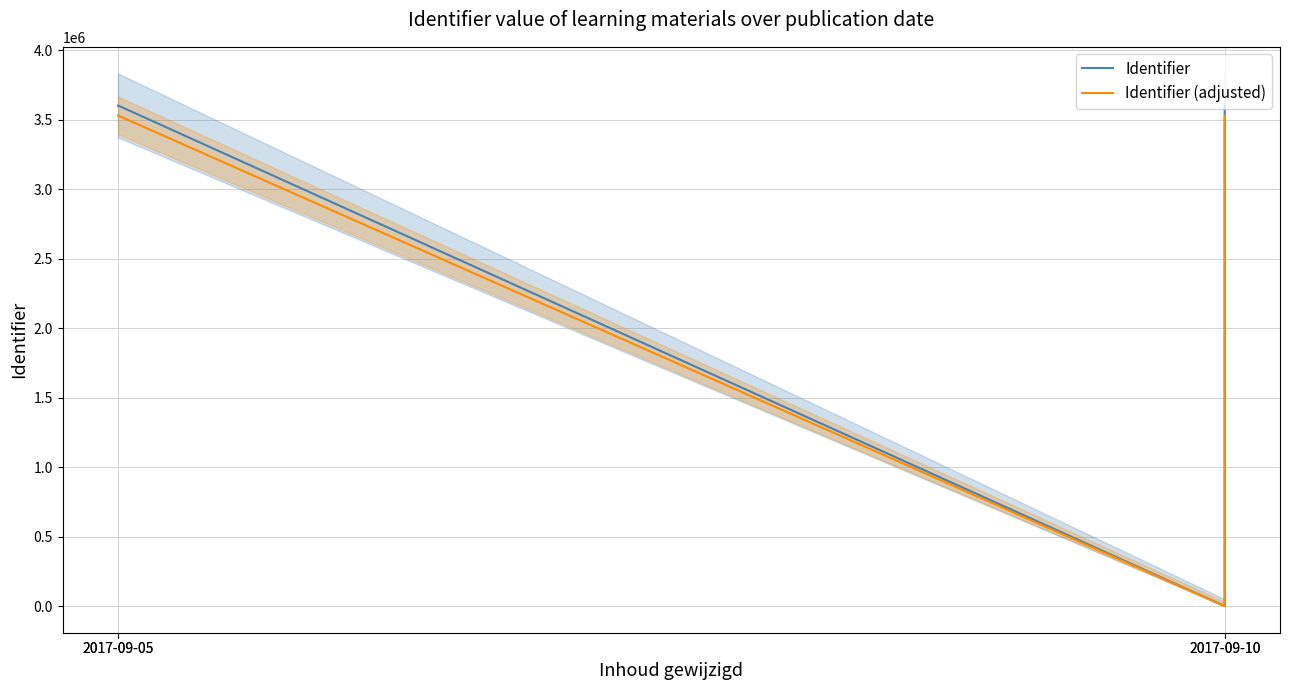

Between 2017-09-05 and 2017-09-10, which series saw the biggest shift?

Identifier